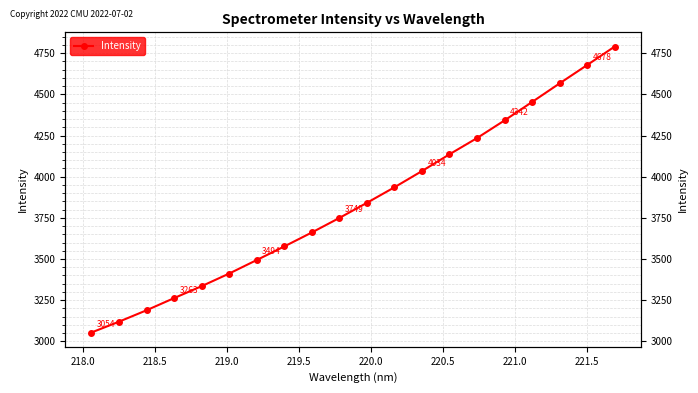

How many lines are shown in the chart?

1